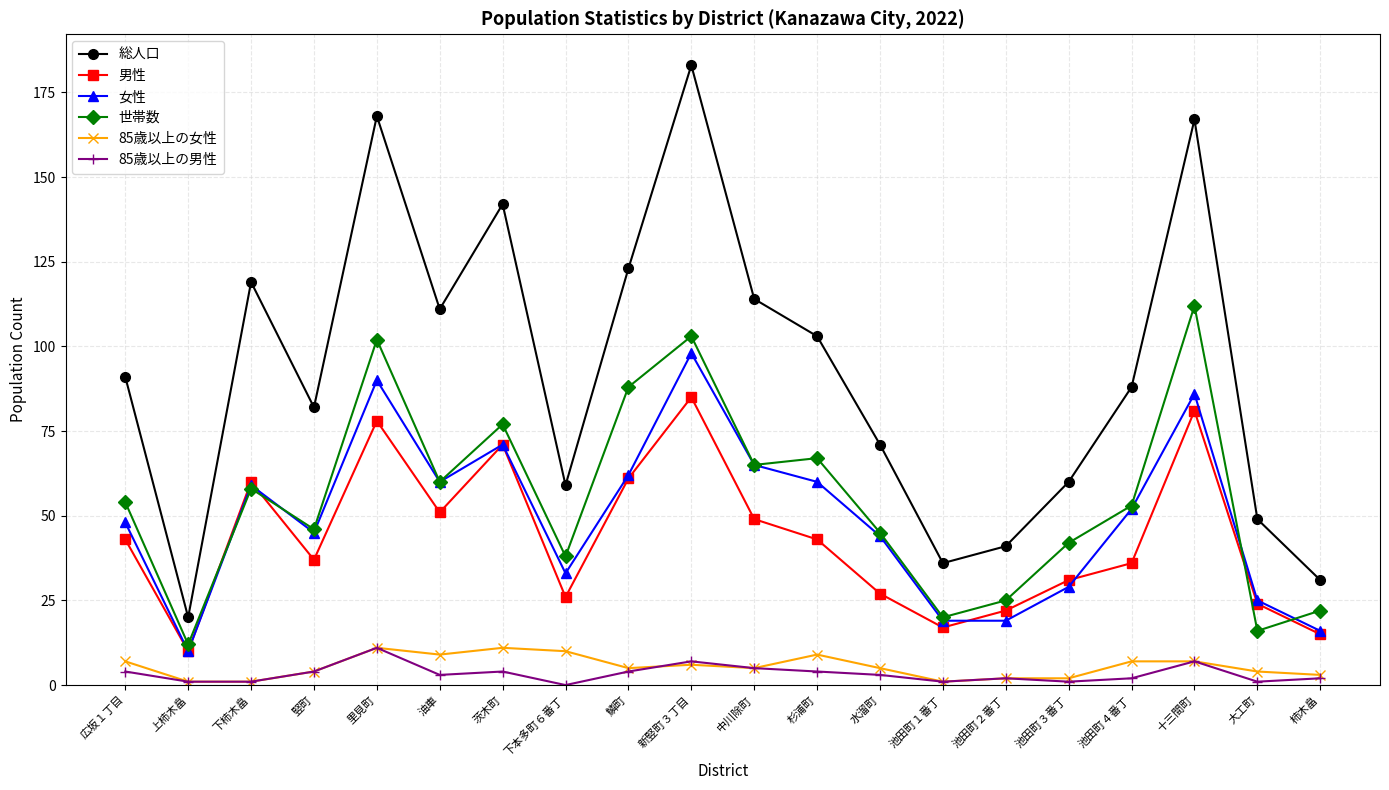

Is it true that 85歳以上の女性 equals 7 at 池田町４番丁?

True